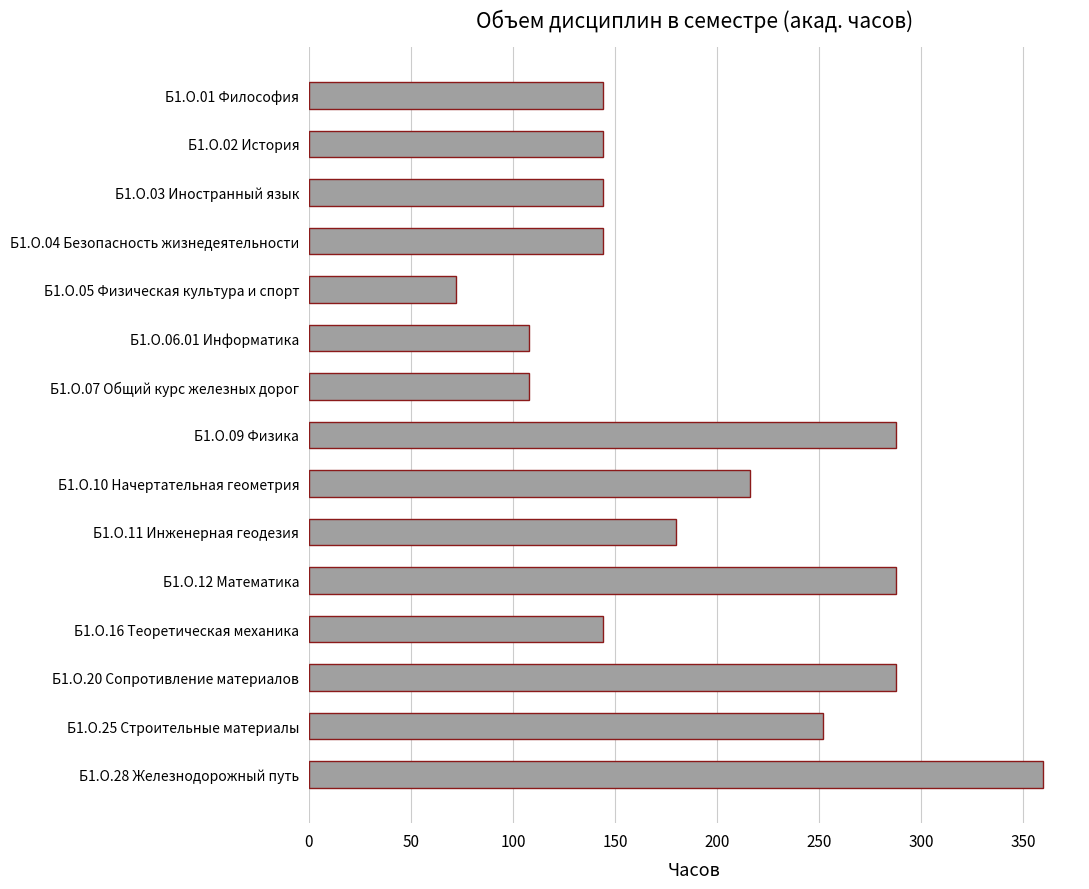

Approximately how many times larger is the value at Б1.О.06.01 Информатика compared to Б1.О.02 История?

0.8